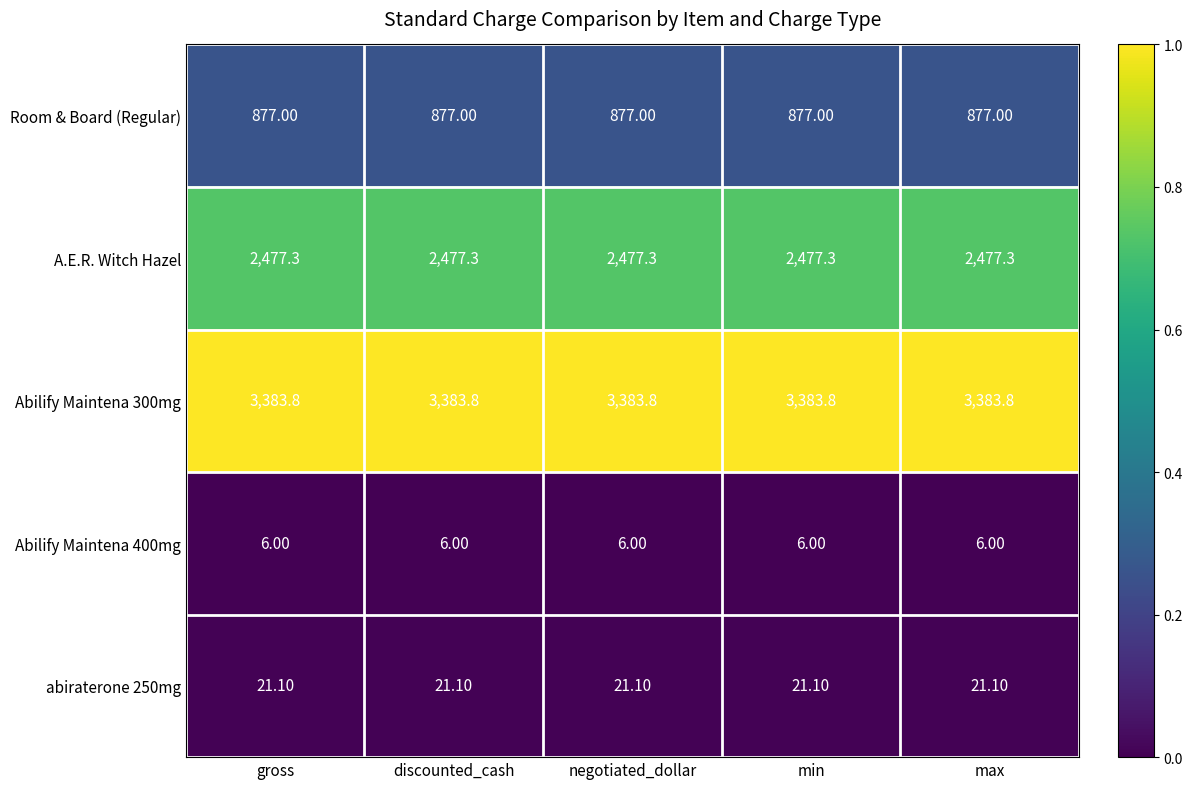

At gross, list the series in order from smallest to largest.

Abilify Maintena 400mg, abiraterone 250mg, Room & Board (Regular), A.E.R. Witch Hazel, Abilify Maintena 300mg